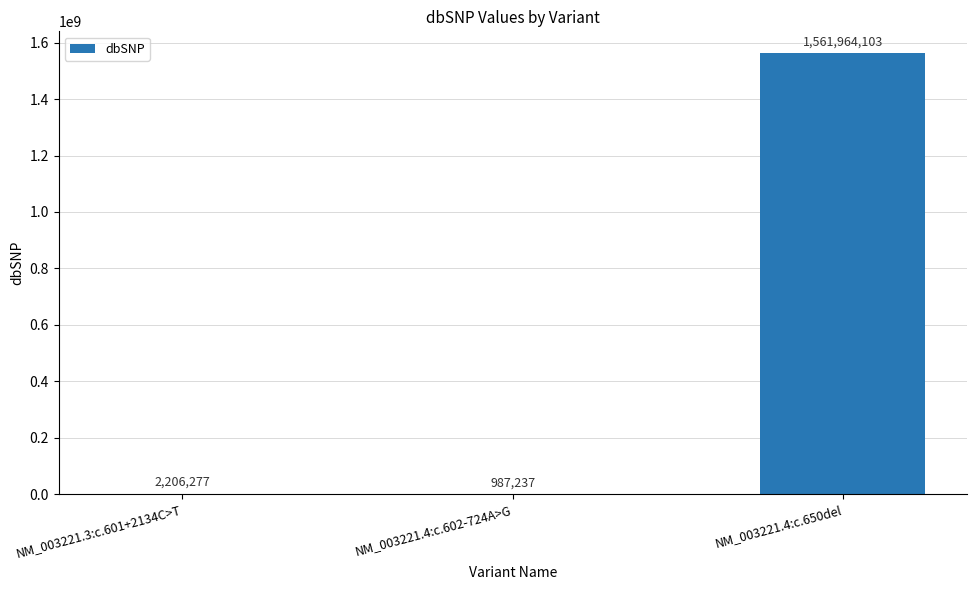

Are the bars horizontal?

No